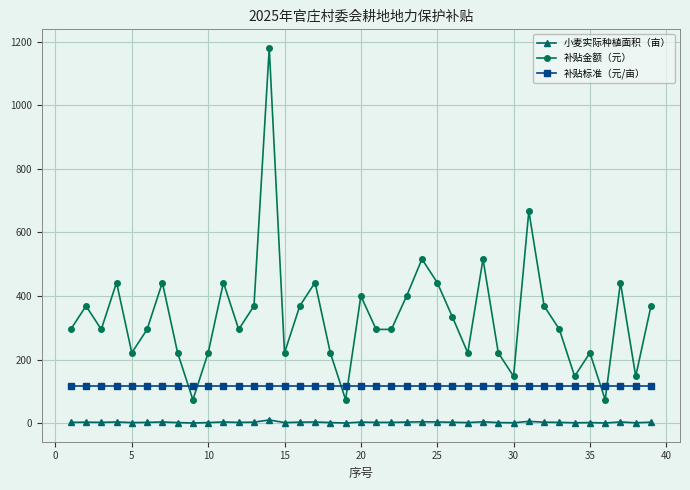

Which series has the widest spread of values?

补贴金额（元）